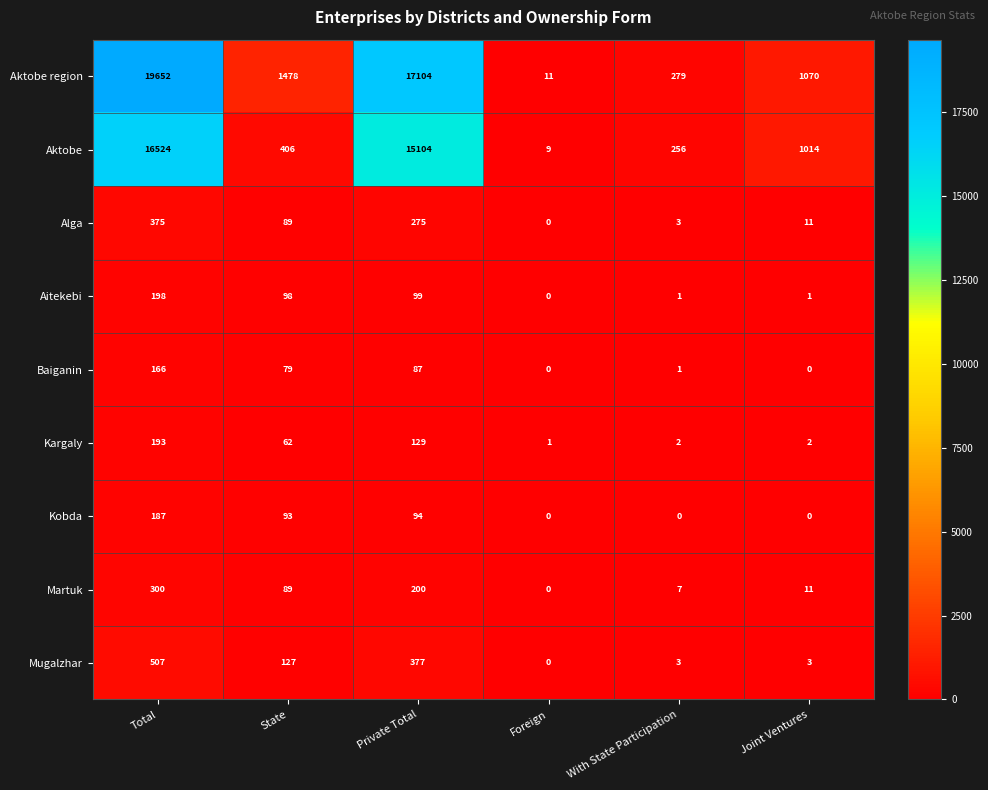

What is the total value across all series at Joint Ventures?

2112